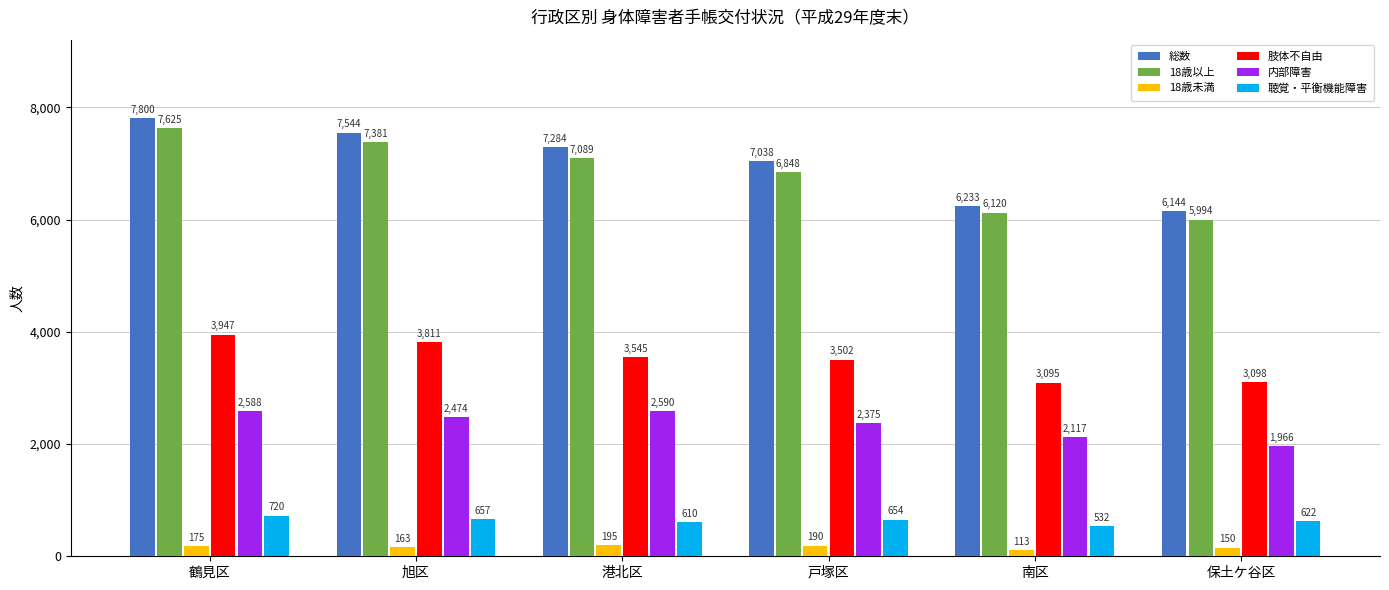

What are all the series names shown in the legend?

総数, 18歳以上, 18歳未満, 肢体不自由, 内部障害, 聴覚・平衡機能障害